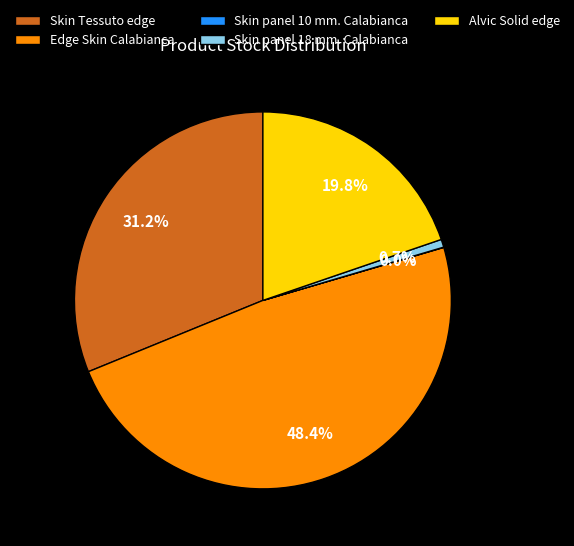

Which slice is the largest?

Edge Skin Calabianca